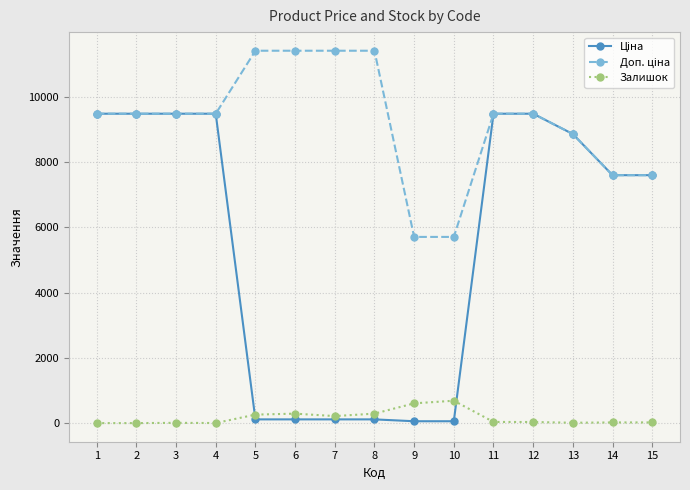

Reading left to right, list all the values displayed in this chart.

Ціна: 1=9480.1	2=9480.1	3=9480.1	4=9480.1	5=114.1	6=114.1	7=114.1	8=114.1	9=57.0	10=57.0	11=9480.1	12=9480.1	13=8856.7	14=7596.5	15=7596.5
Доп. ціна: 1=9480.1	2=9480.1	3=9480.1	4=9480.1	5=11410.0	6=11410.0	7=11410.0	8=11410.0	9=5705.0	10=5705.0	11=9480.1	12=9480.1	13=8856.7	14=7596.5	15=7596.5
Залишок: 1=0.0	2=0.0	3=8.0	4=2.0	5=260.0	6=290.0	7=215.0	8=290.0	9=605.0	10=686.0	11=36.0	12=33.0	13=11.0	14=20.0	15=21.0